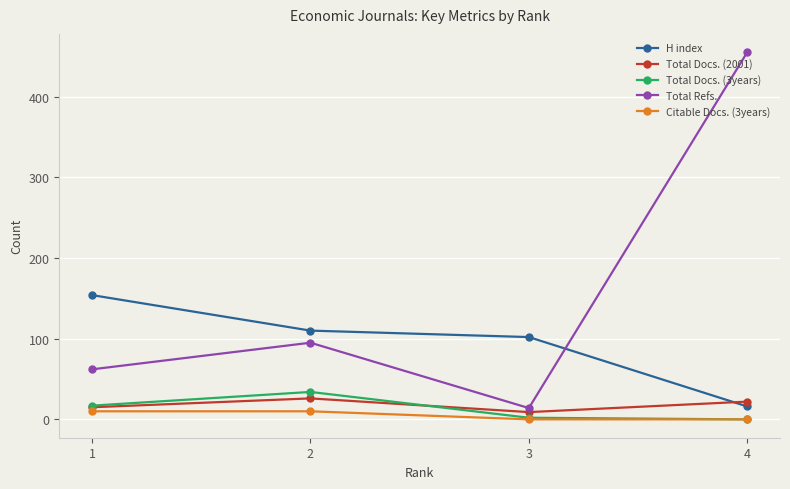

What is the sum of all Total Docs. (3years) values?

53